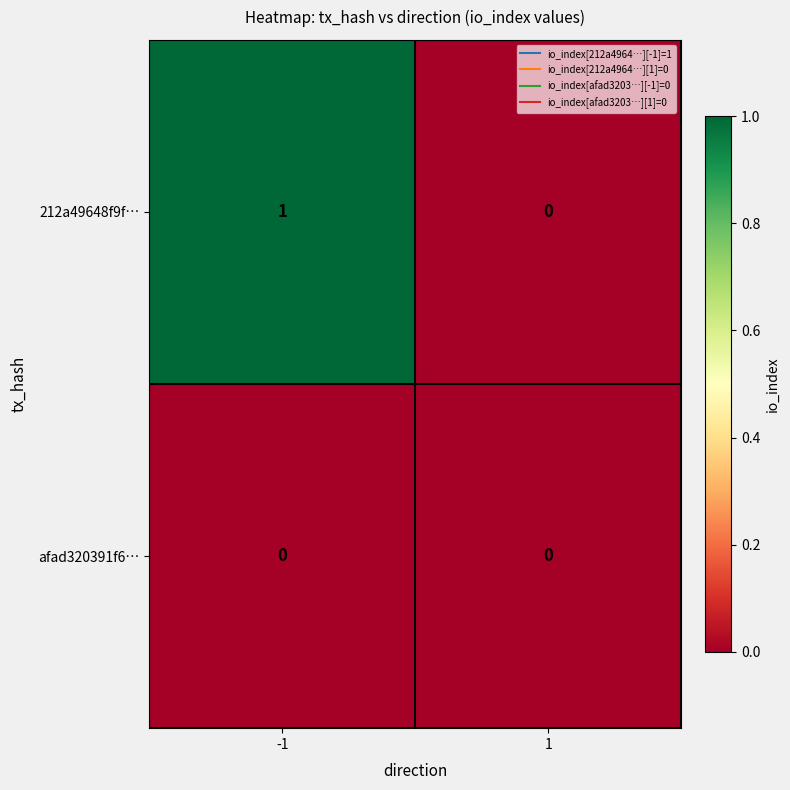

True or false: 212a49648f9f… has a value of 0 at 1.

True